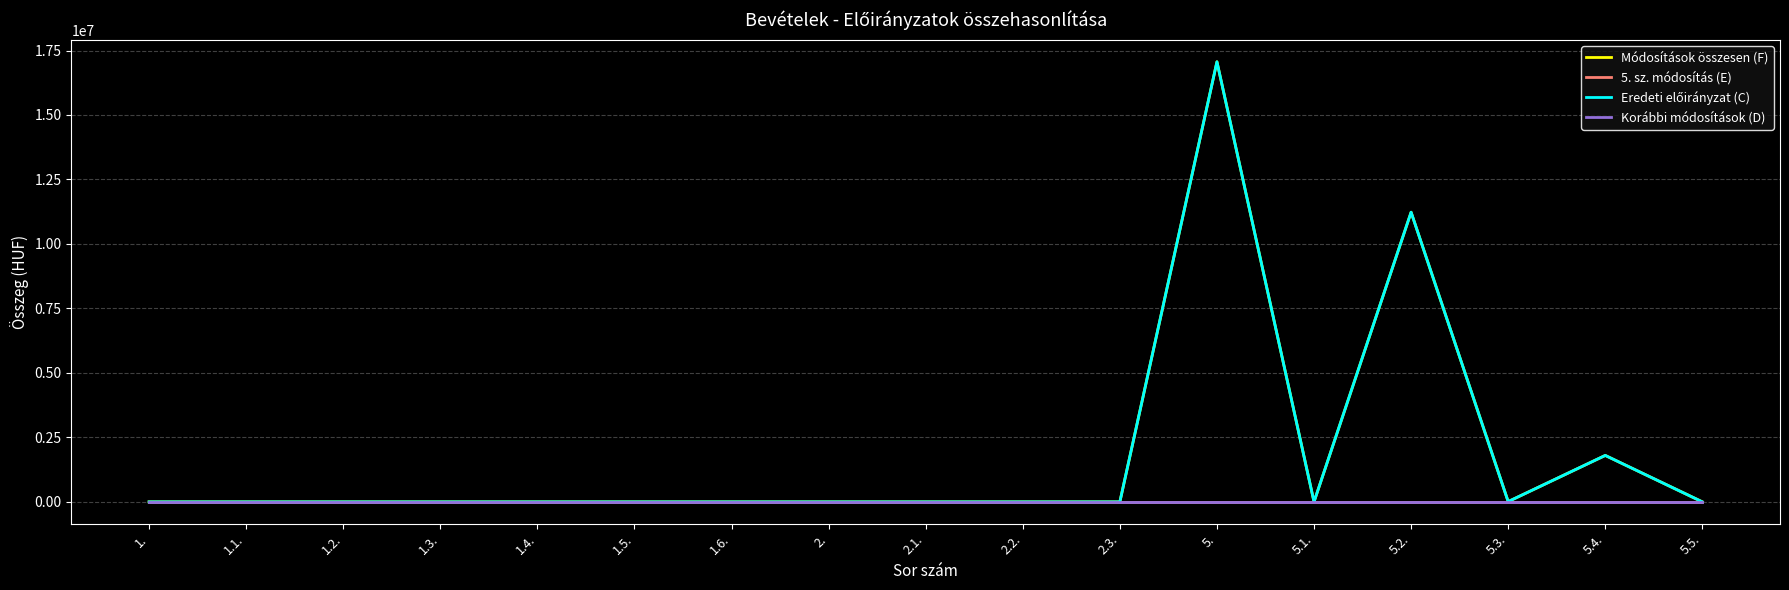

Does the chart display data point markers on the line(s)?

No